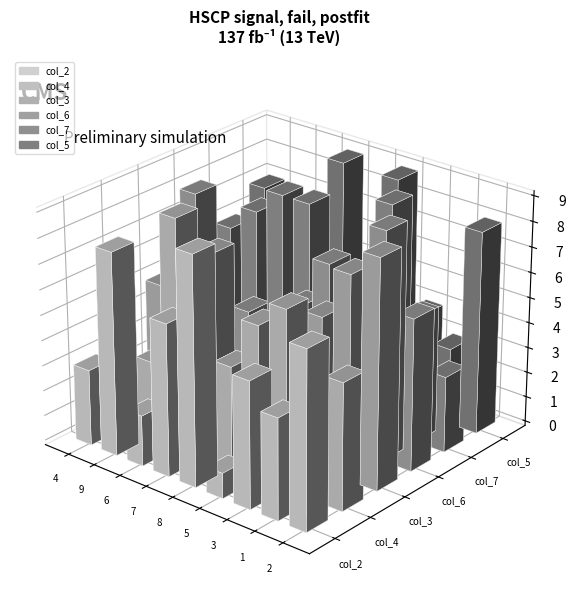

What are all the series names shown in the legend?

col_2, col_4, col_3, col_6, col_7, col_5